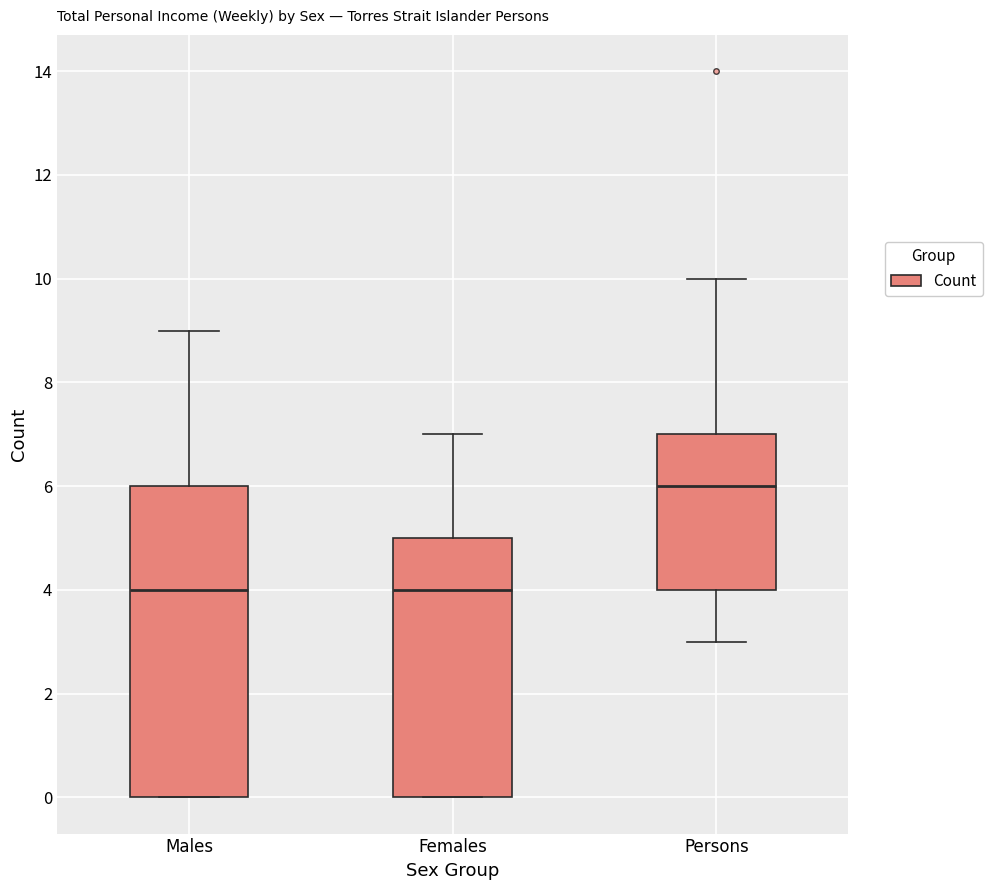

Where does the upper whisker of the box for Persons end on the y-axis? The values are not printed on the chart, so give them approximately, as read against the axis.

10